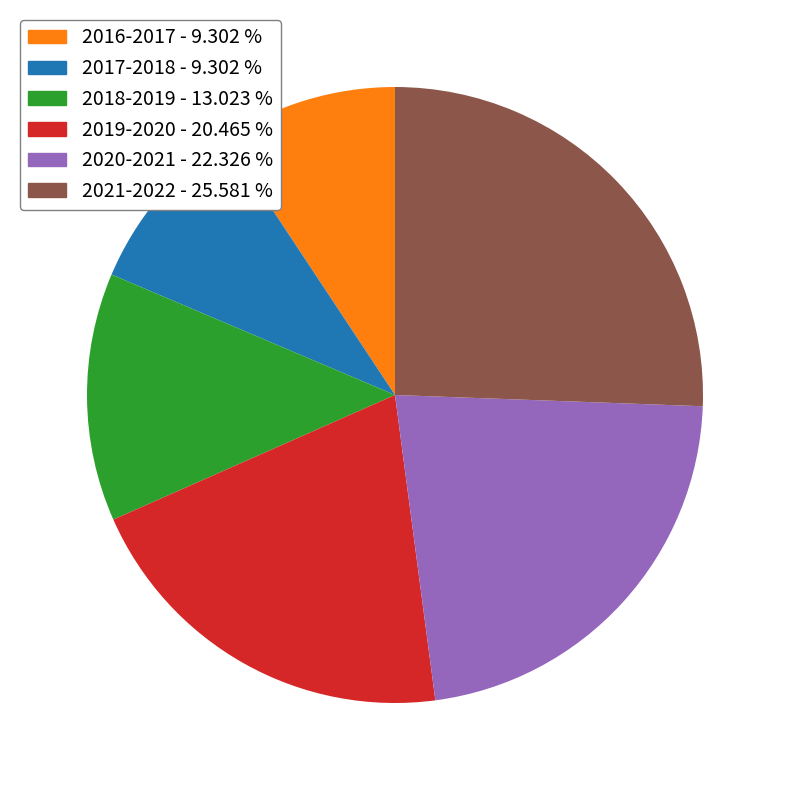

Which slice is the largest?

2021-2022